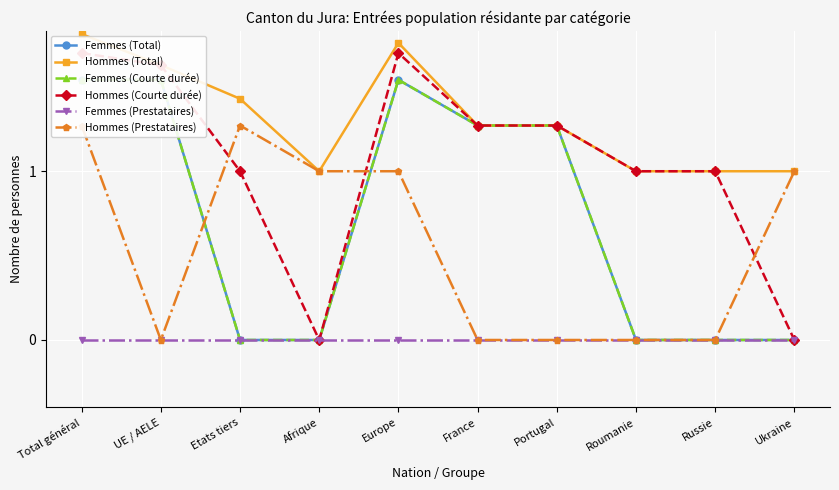

At which label is Hommes (Total) closest to 4?

UE / AELE